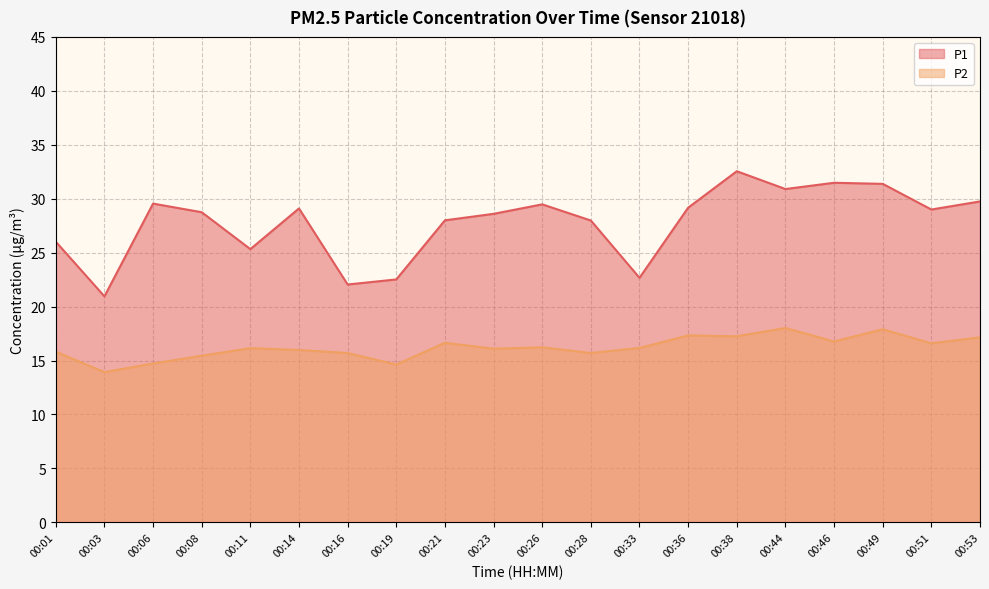

True or false: P2 and P1 cross at least once.

False